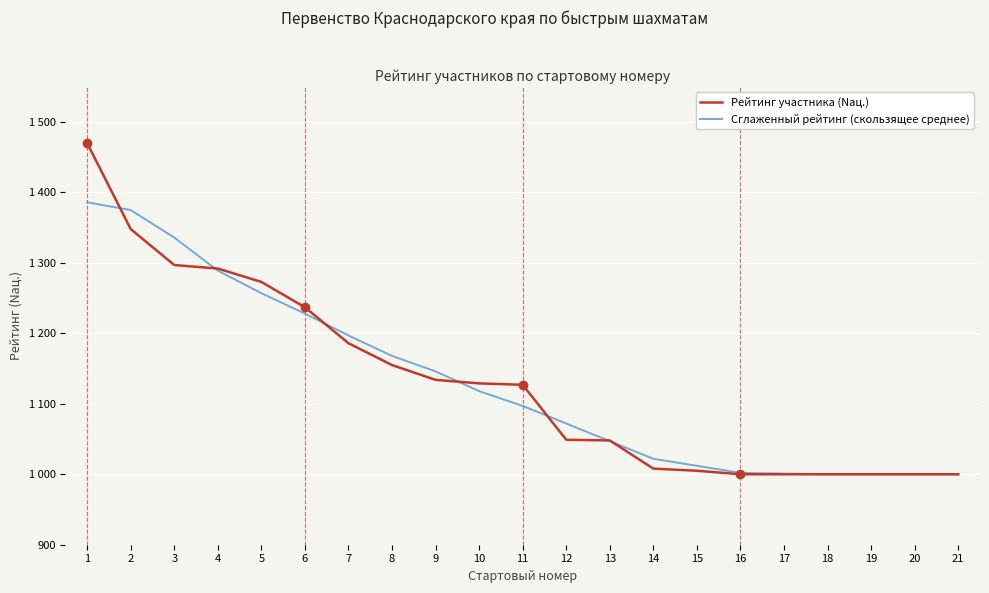

What is the difference between the maximum and second lowest values in the Рейтинг участника (Nац.) series?

470